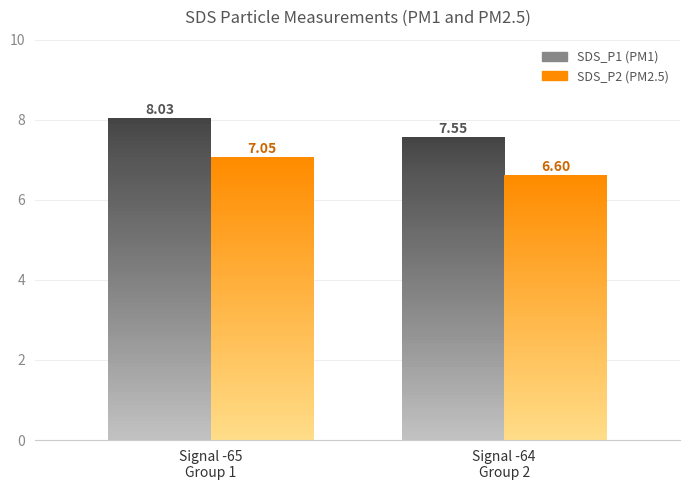

How many data points does each series have?

2